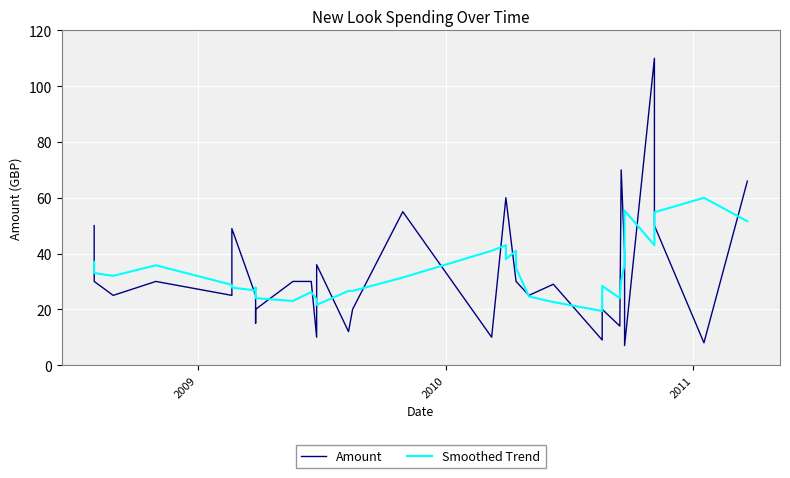

True or false: Amount and Smoothed Trend intersect in this chart.

True